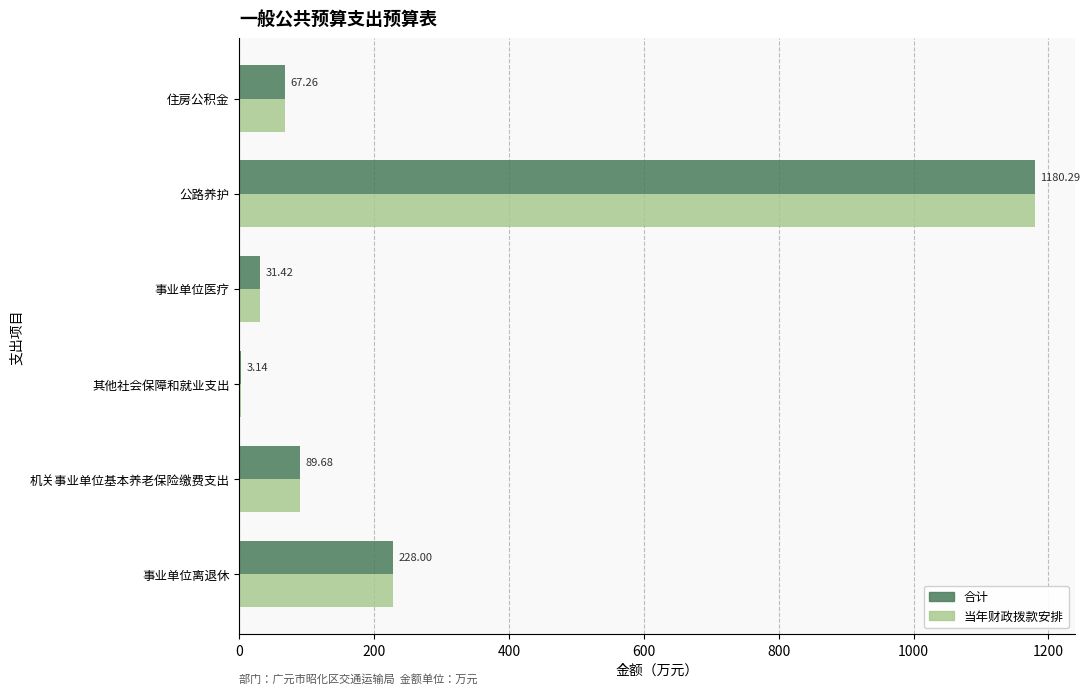

Is the value of 当年财政拨款安排 at 住房公积金 greater than the value of 合计 at 事业单位医疗?

Yes